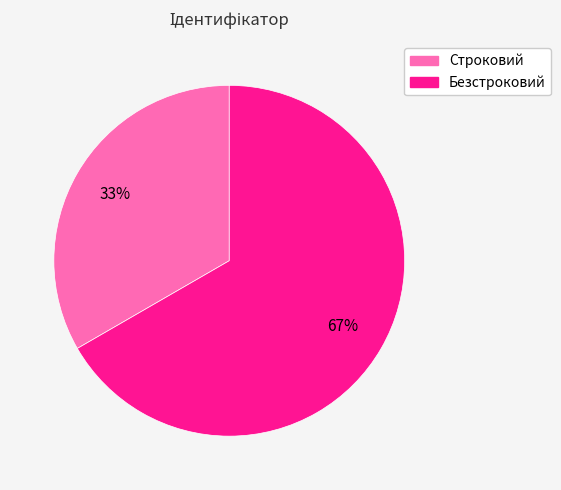

To the nearest percent, what is the average slice percentage?

50%